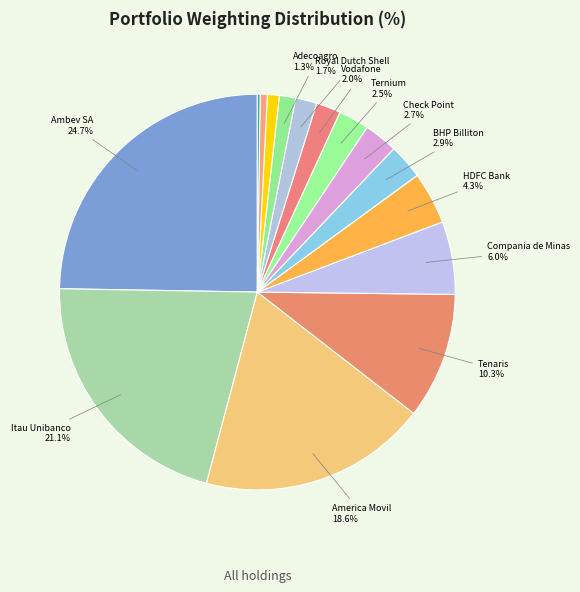

Which slice is the smallest?

Geopark